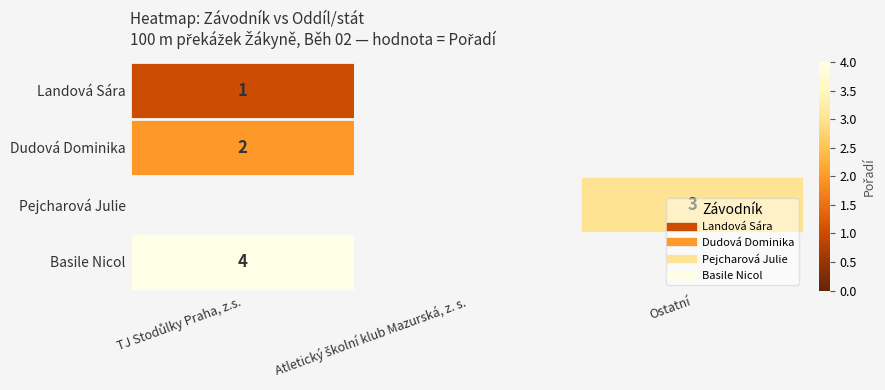

What is the spread (max minus min) of values at TJ Stodůlky Praha, z.s.?

3.0